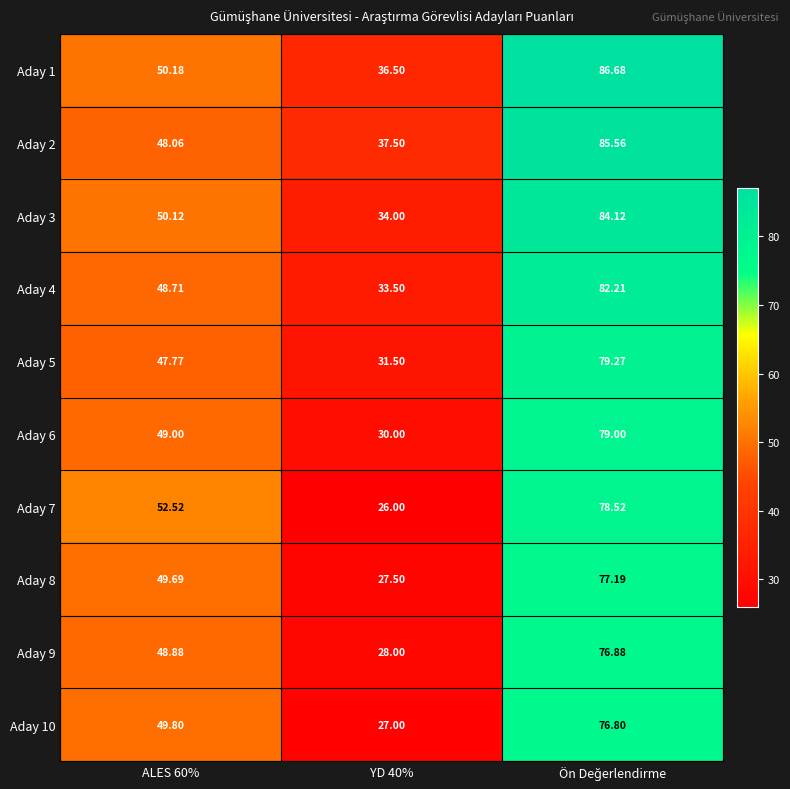

Is the value of Aday 6 at ALES 60% greater than the value of Aday 8 at ALES 60%?

No